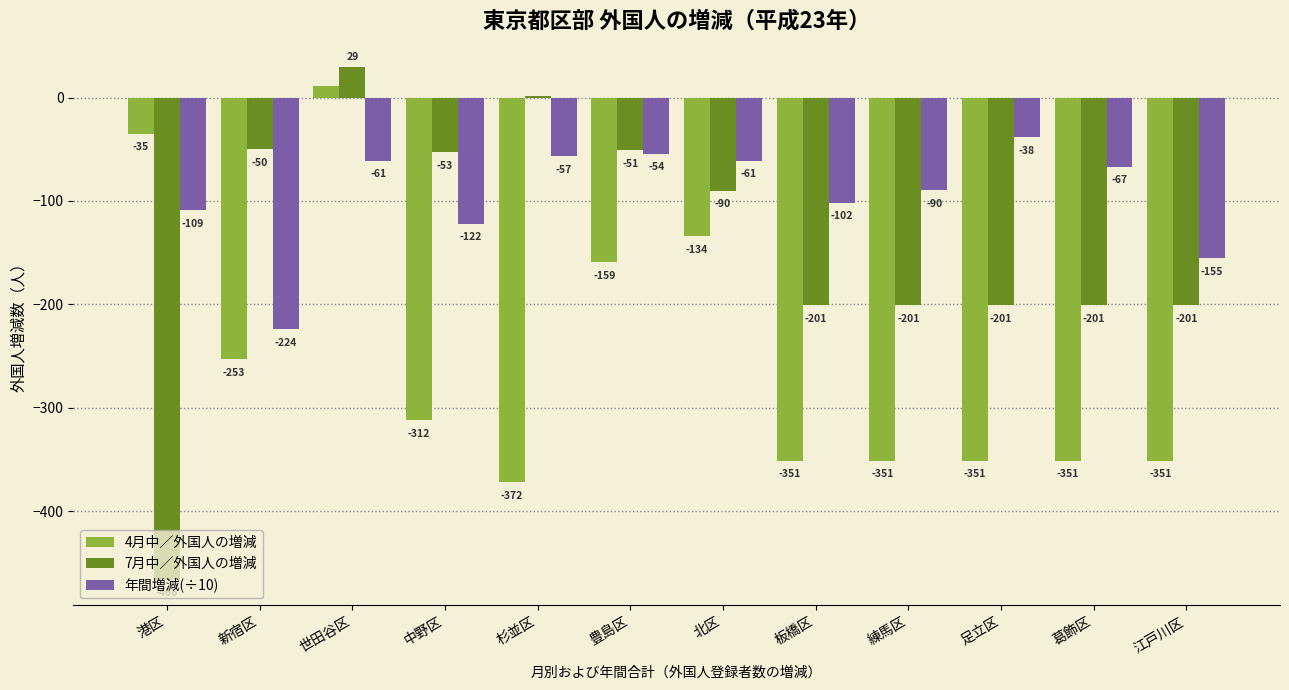

What is the approximate value of 7月中／外国人の増減 at 練馬区?

-201.0